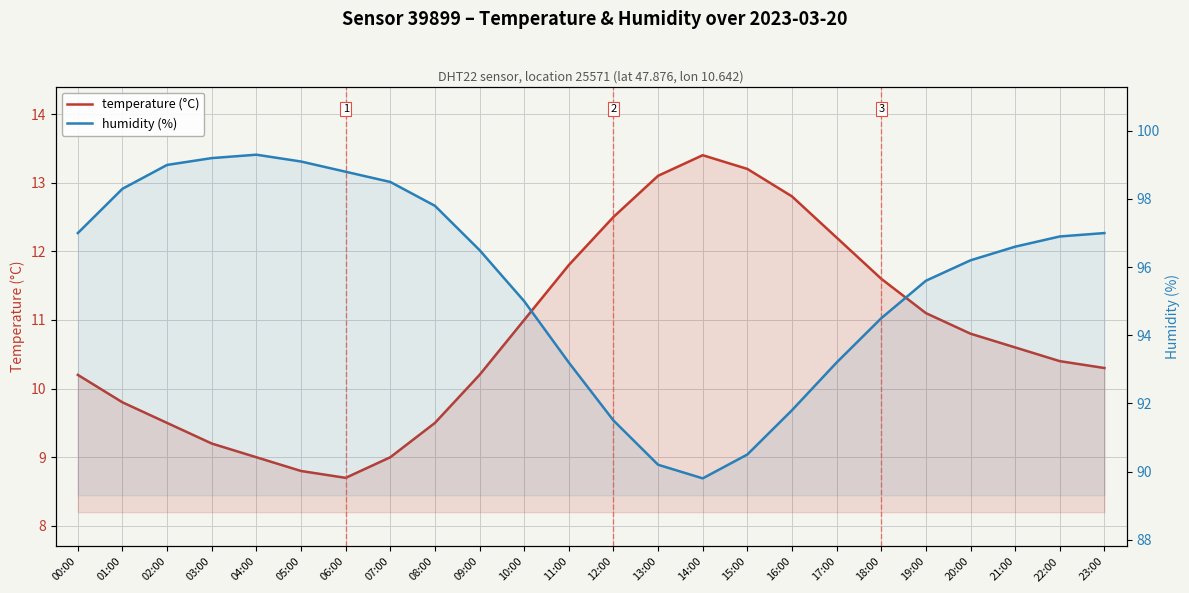

True or false: humidity (%) and temperature (°C) intersect in this chart.

False